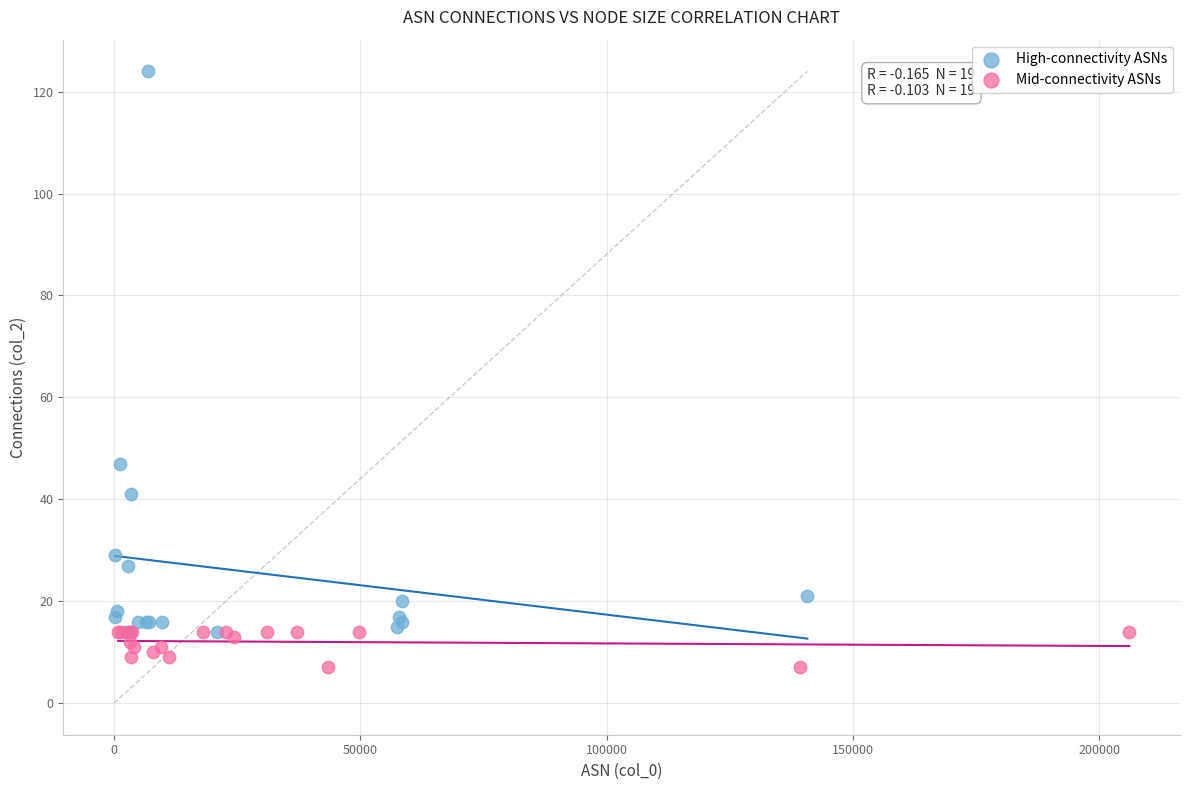

What are all the series names shown in the legend?

High-connectivity ASNs, Mid-connectivity ASNs